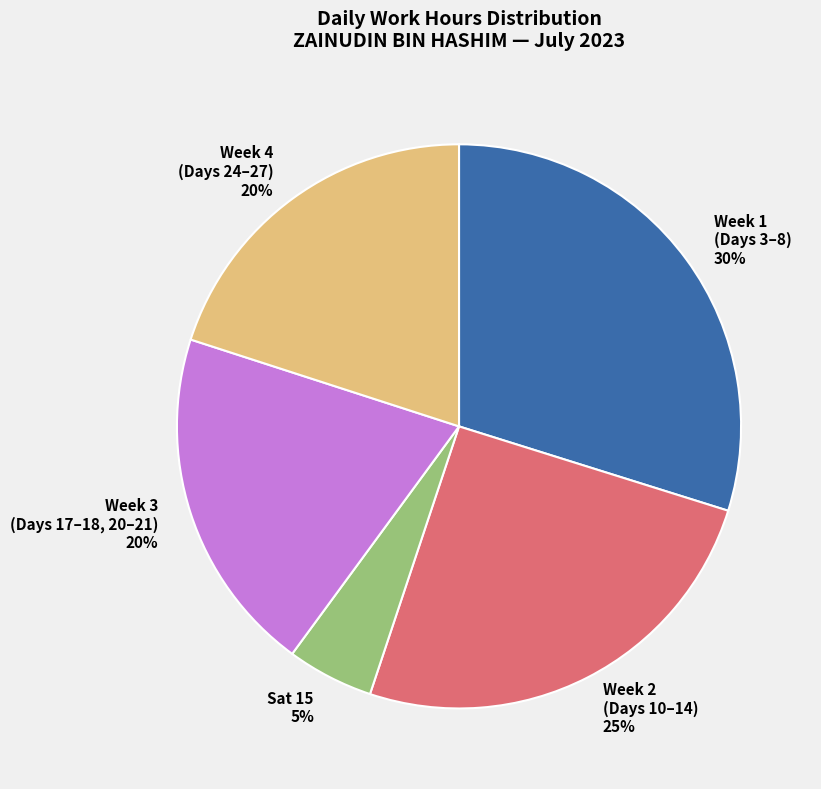

Which slice is the largest?

Week 1 (Days 3–8)